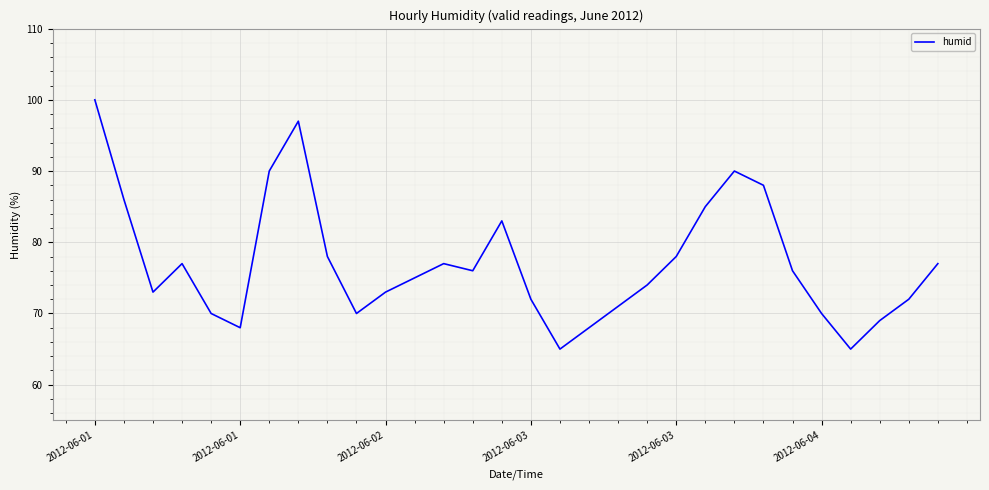

What is the greatest value displayed?

100